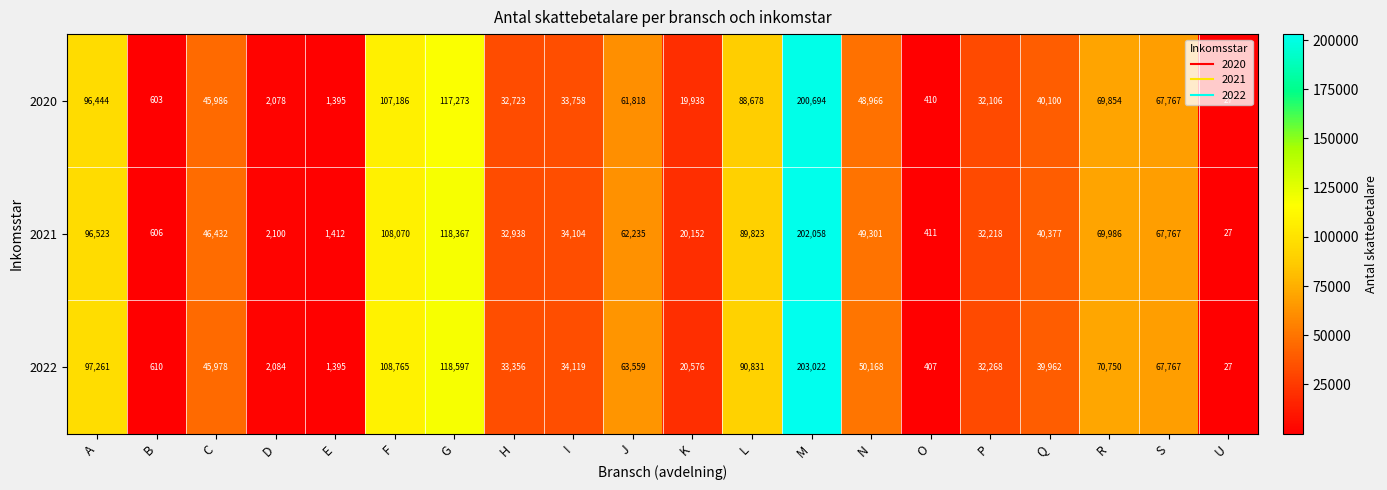

What is the sum of all 2020 values?

1067804